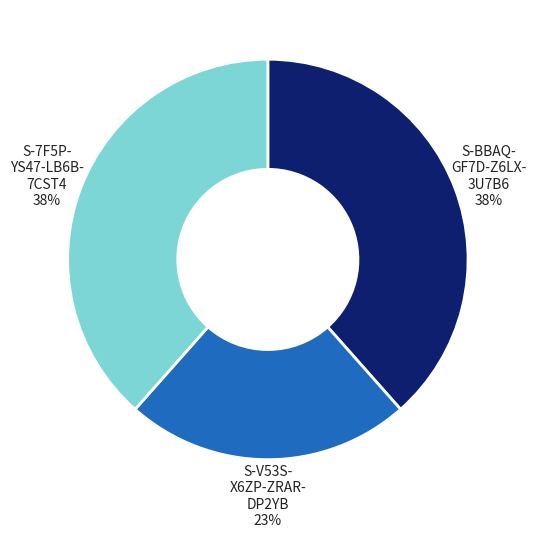

Is there a majority slice in this chart?

No